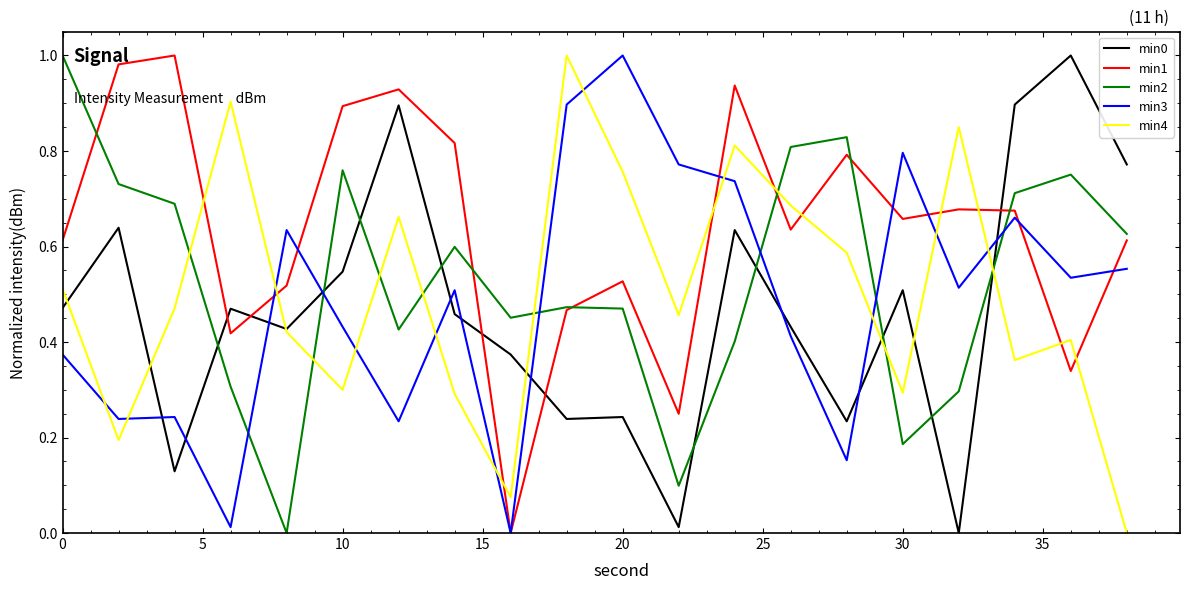

True or false: min2 and min3 cross at least once.

True